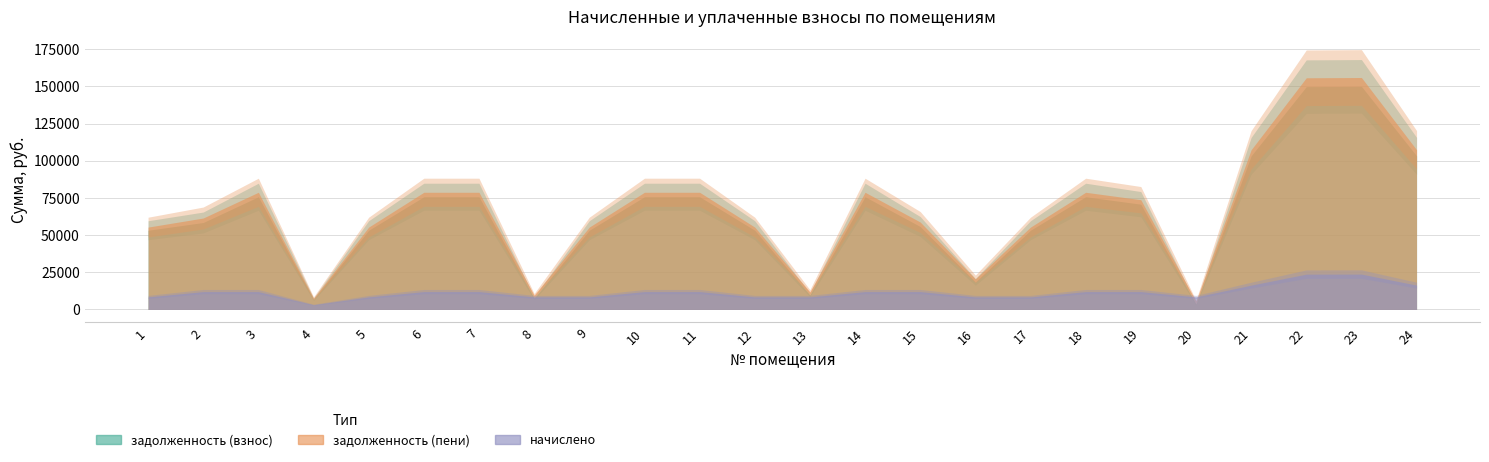

What is the difference between the second highest and second lowest values in the задолженность (пени) series?

148160.8